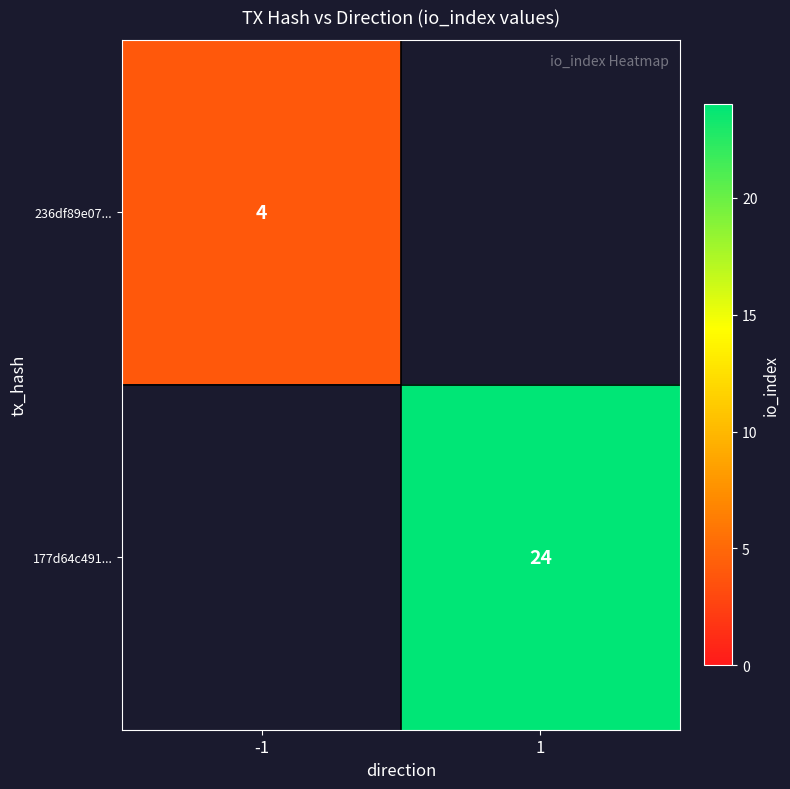

The 236df89e07... series shows 5 at -1. True or false?

False